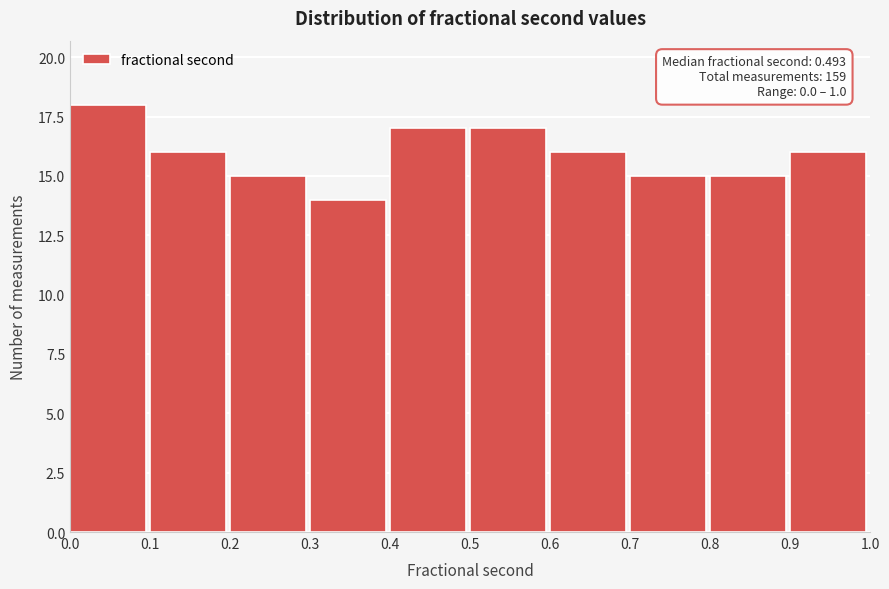

Over which range of the x-axis is the bar tallest?

0.0 to 0.1